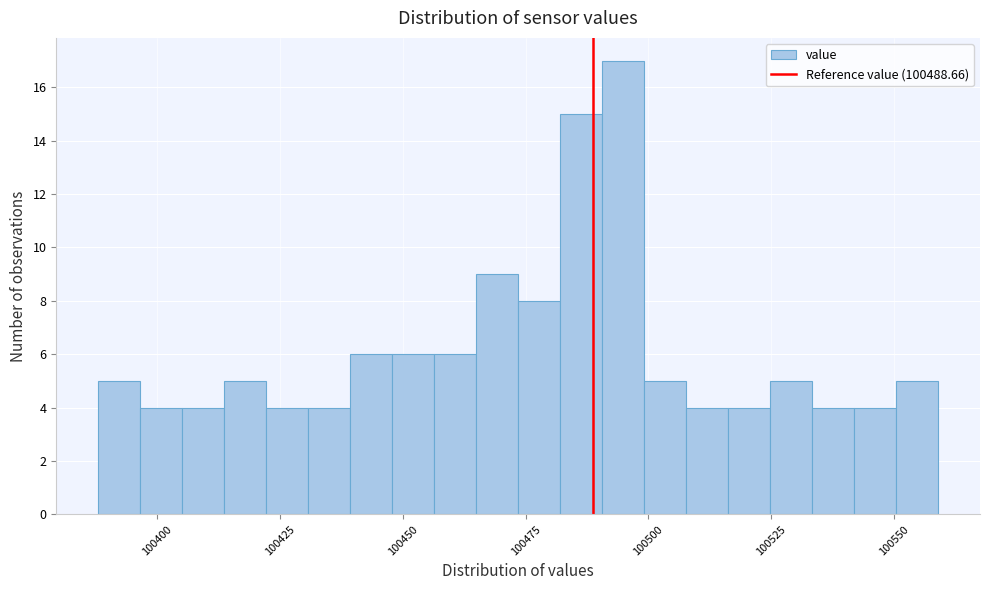

Around what value on the x-axis is the tallest bar? Give the approximate position of its centre, as read against the axis.

100495